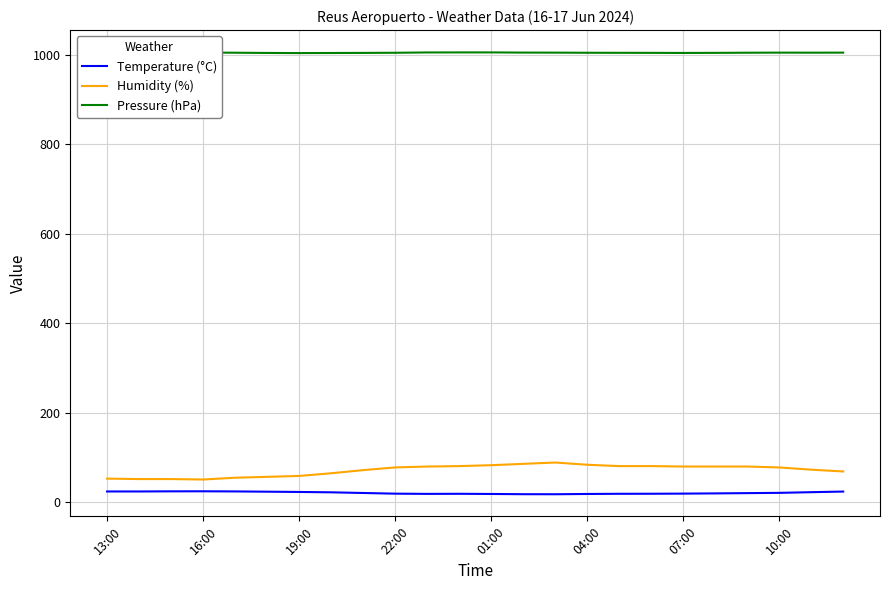

True or false: Temperature (°C) and Humidity (%) intersect in this chart.

False